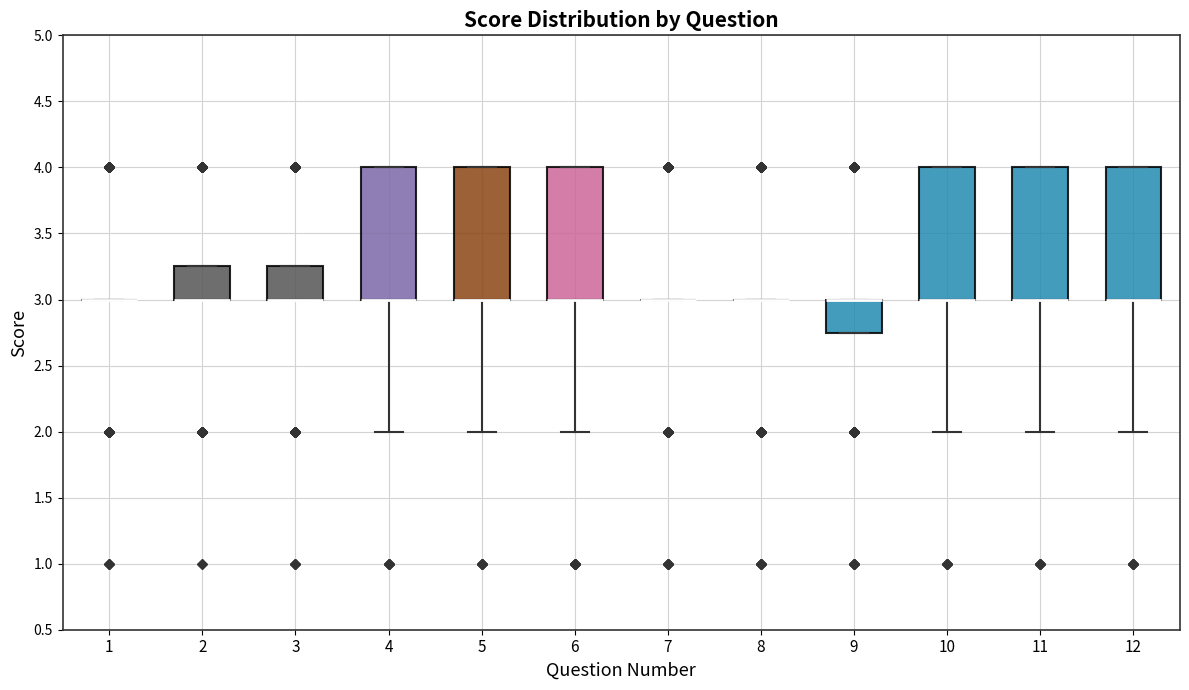

Where is the lower edge of the box at x = 10 on the y-axis? The values are not printed on the chart, so give them approximately, as read against the axis.

3.00